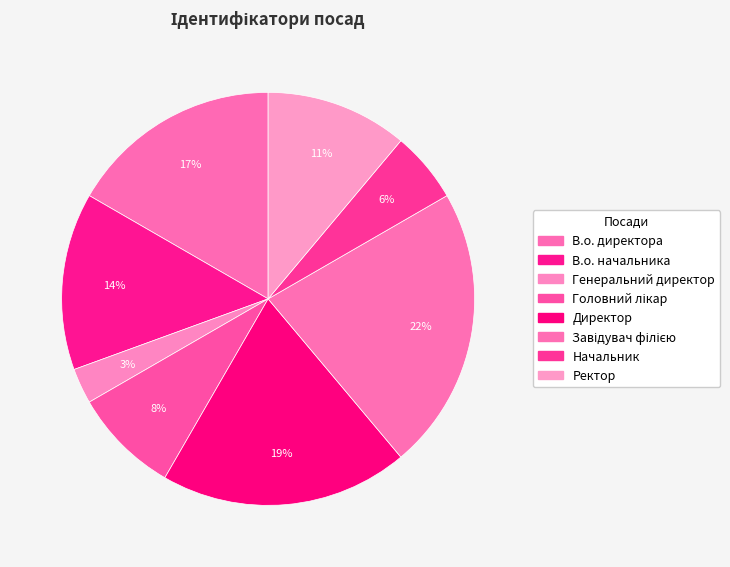

What is the smallest slice in the pie chart?

Генеральний директор